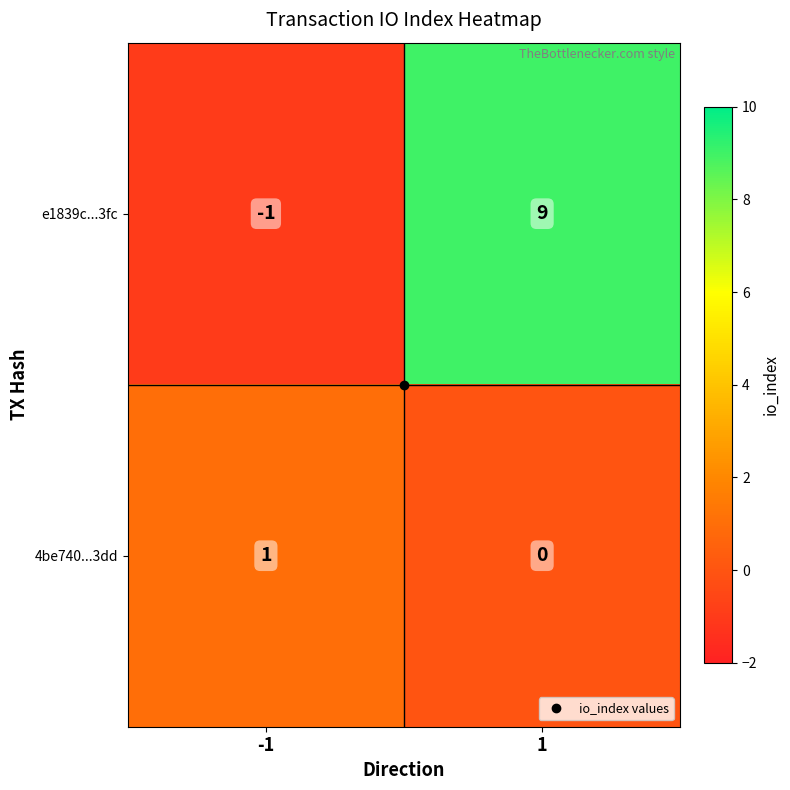

Which series has the largest total across all categories?

e1839c...3fc